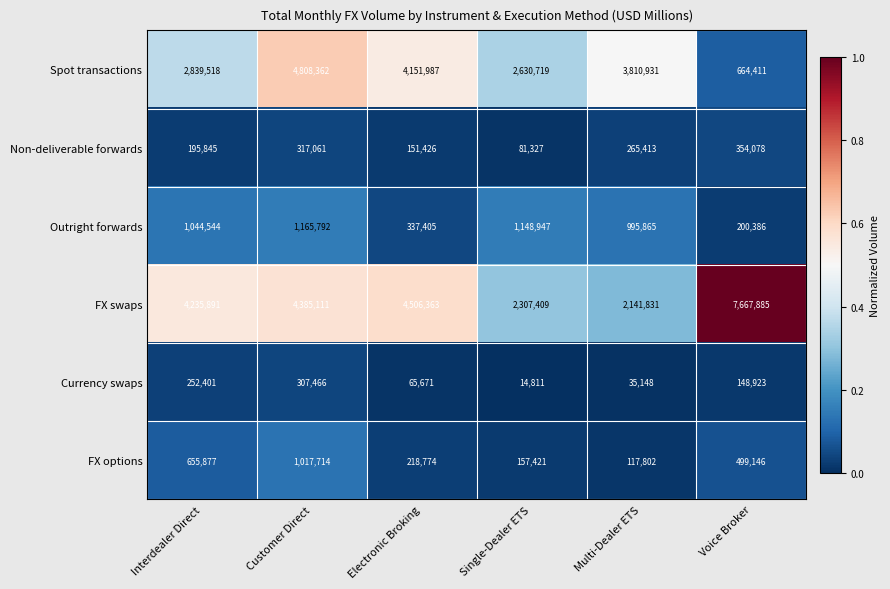

Which category has the lowest value across all series?

Single-Dealer ETS